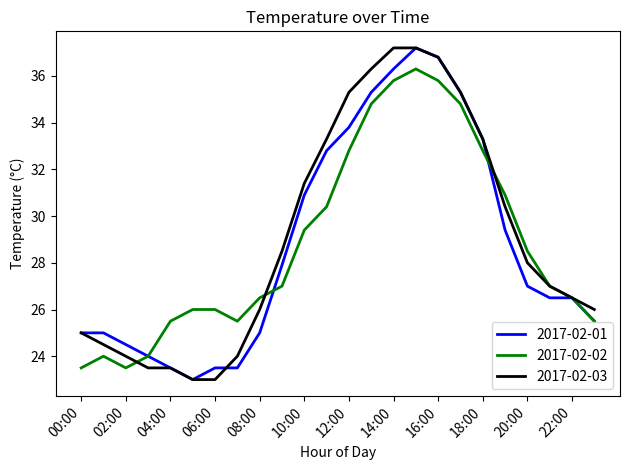

How many lines are shown in the chart?

3